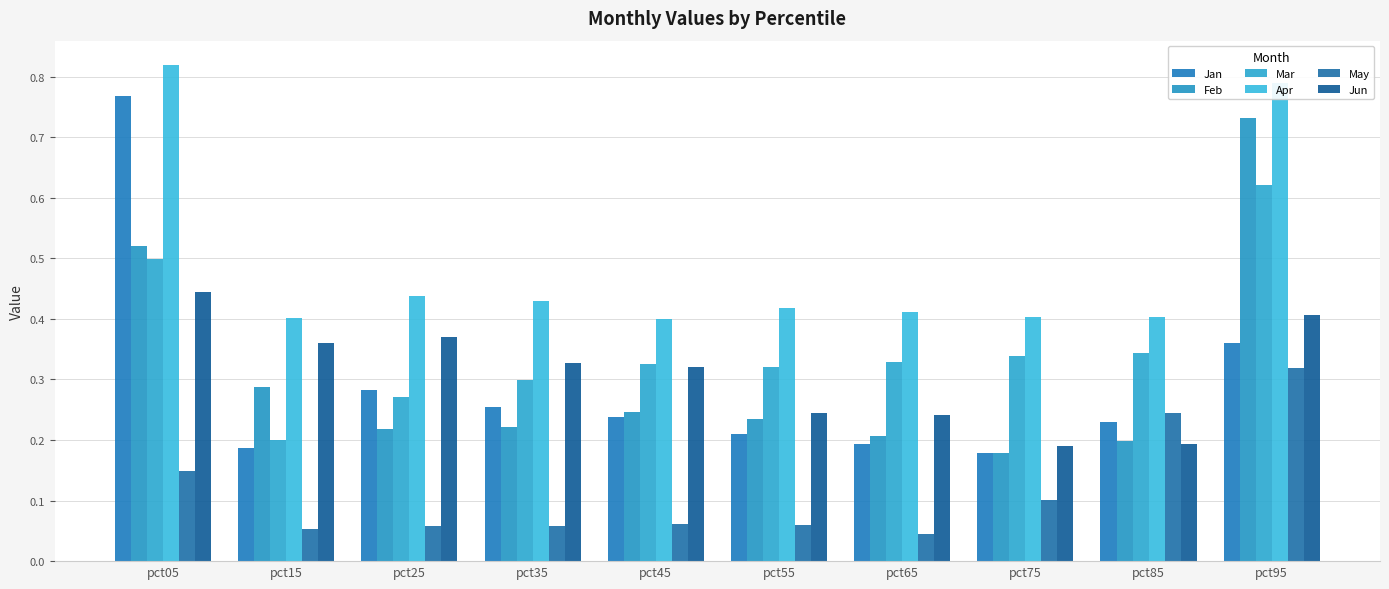

At which label is Apr closest to 0?

pct45